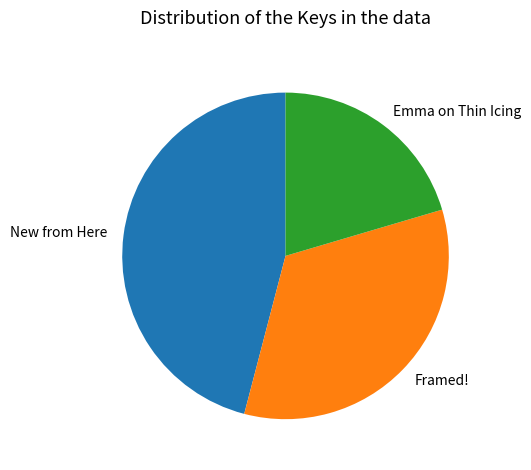

Is Framed! the majority of the pie?

No